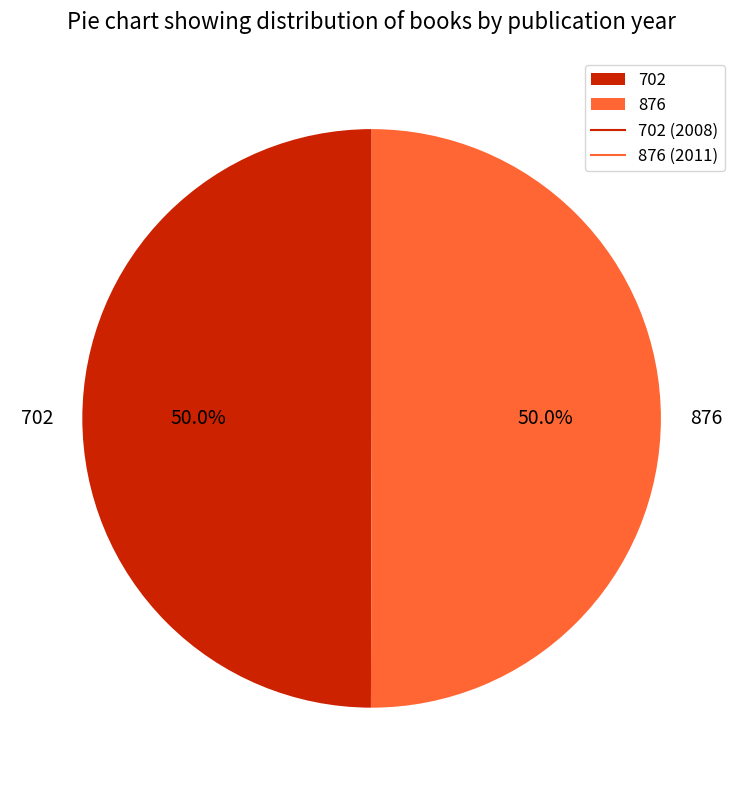

What is the ratio of the value at 702 to the value at 876?

1.0